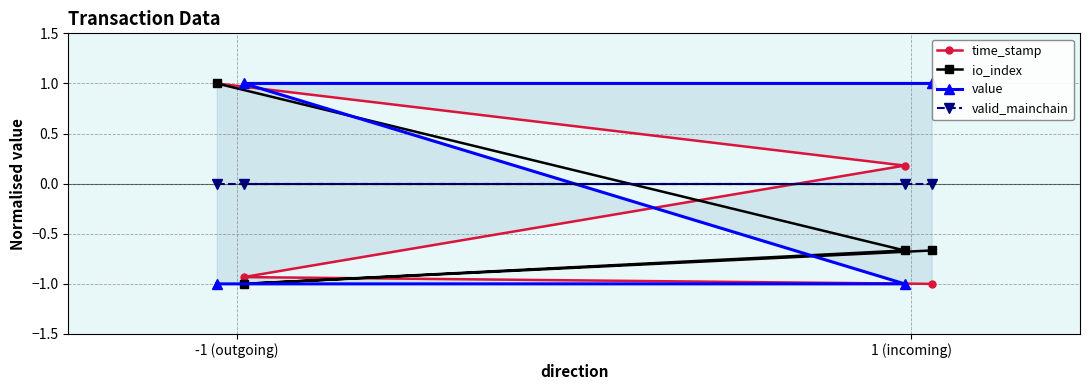

What is the maximum value for io_index?

1.0